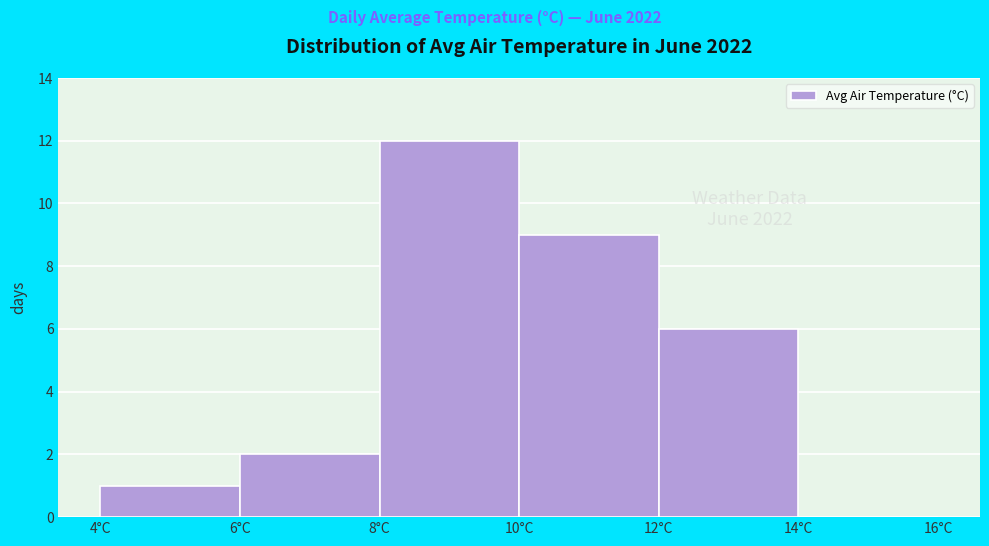

Which range on the x-axis has the tallest bar?

8 to 10